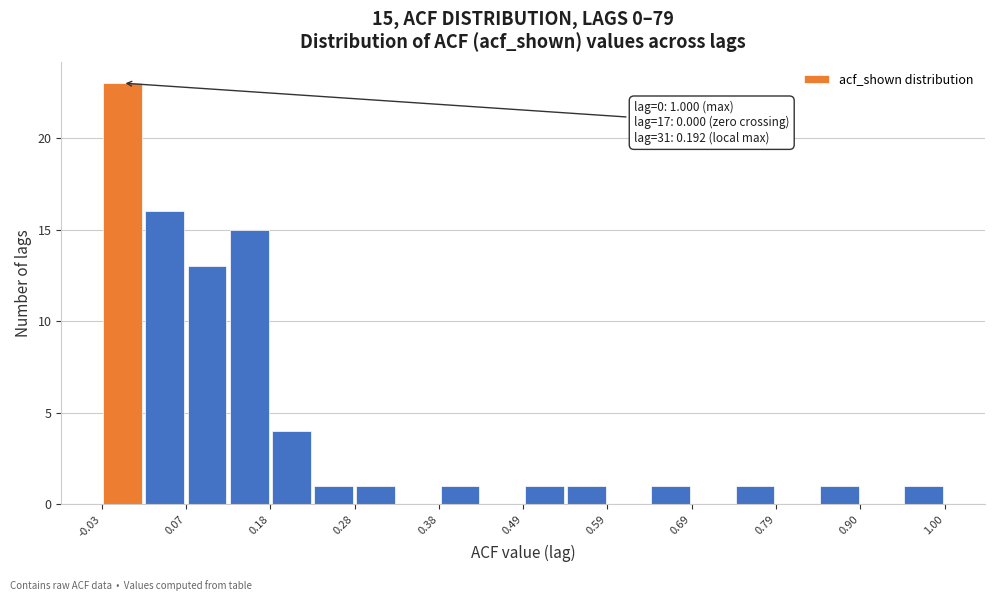

Read against the x-axis, roughly where is the centre of the tallest bar?

0.00